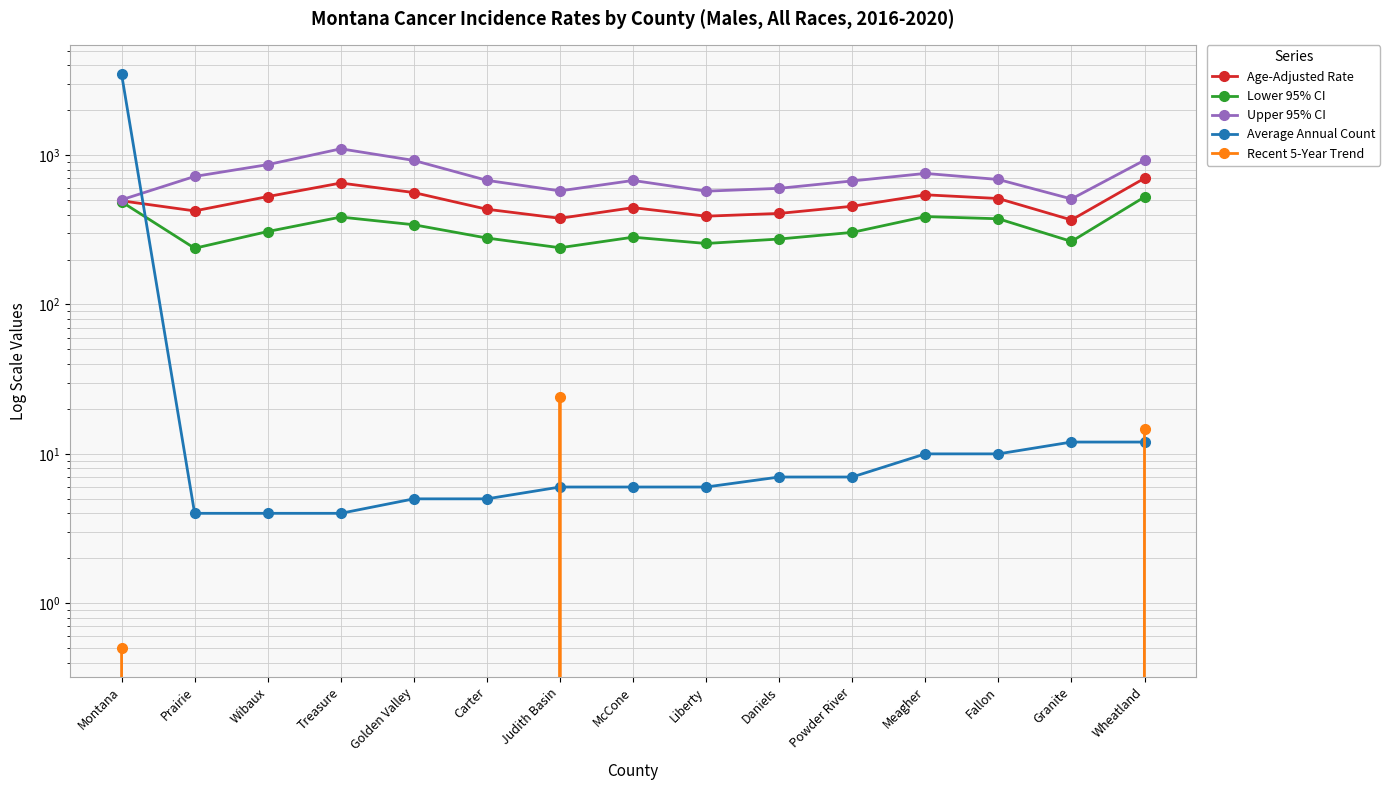

Where does the Average Annual Count series first go above 6?

Montana